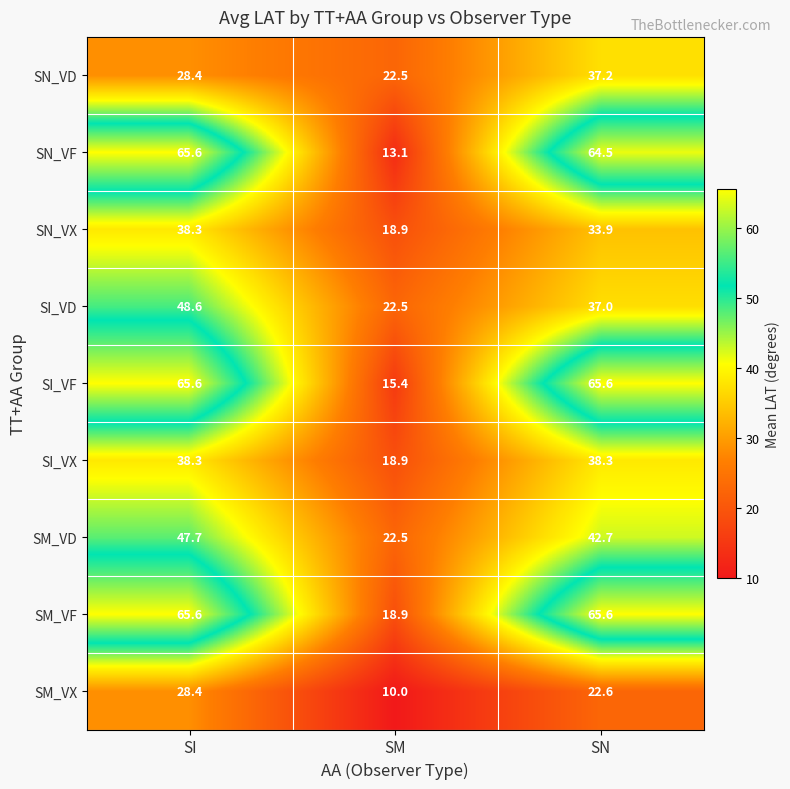

What is the sum of all SI_VF values?

146.6